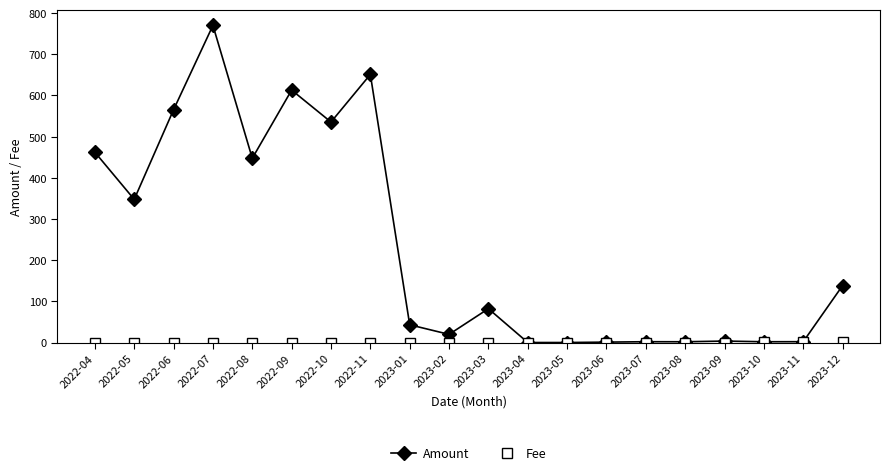

What is the label of the 12th point from the right?

2023-01